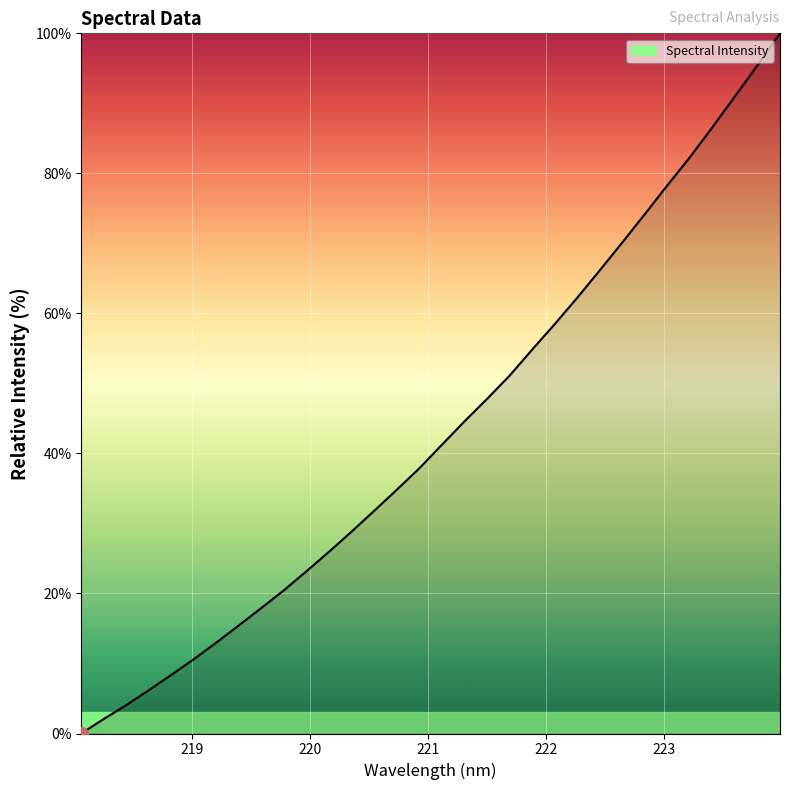

What is the difference between the maximum and minimum values?

100.0